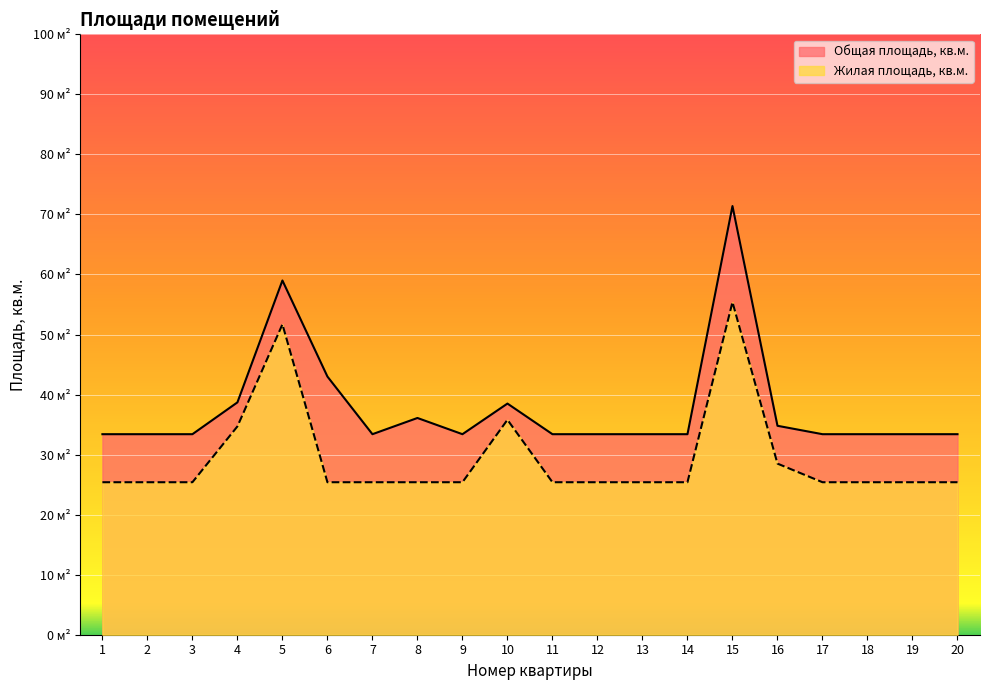

At which category does Общая площадь, кв.м. reach its first local peak?

5